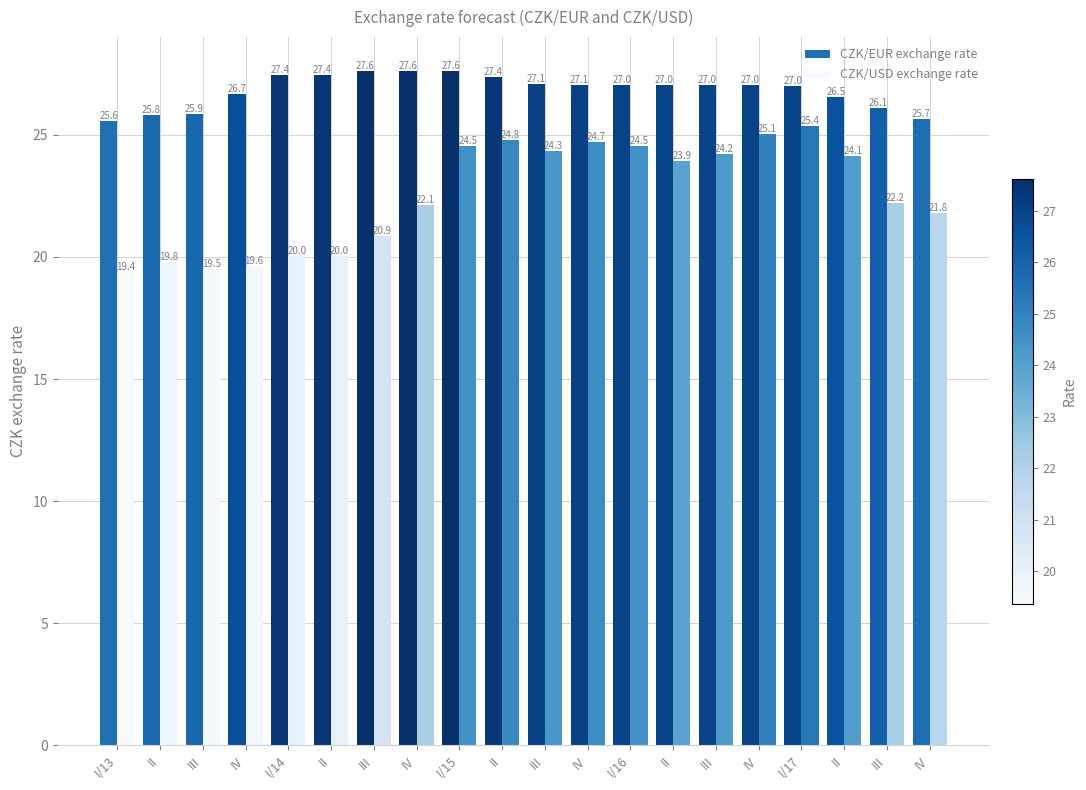

What is the lowest value of the CZK/USD exchange rate series?

19.4